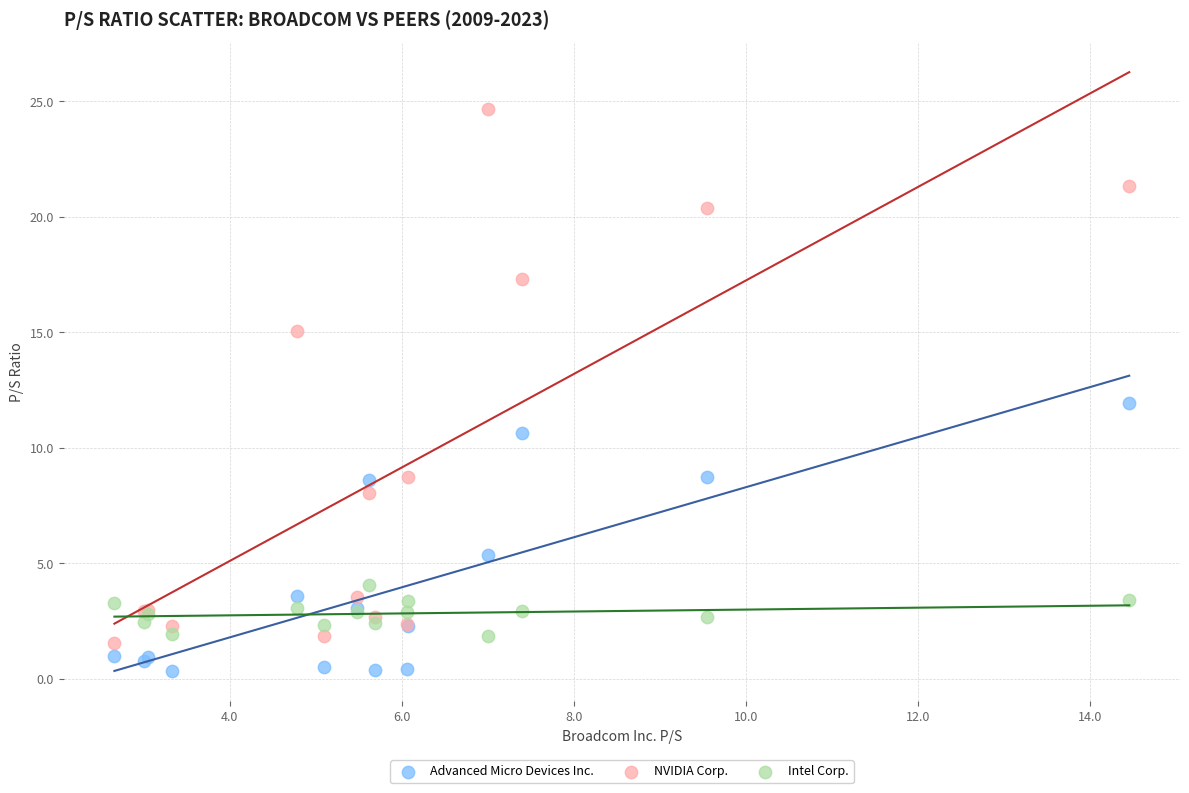

What are all the series names shown in the legend?

Advanced Micro Devices Inc., NVIDIA Corp., Intel Corp.